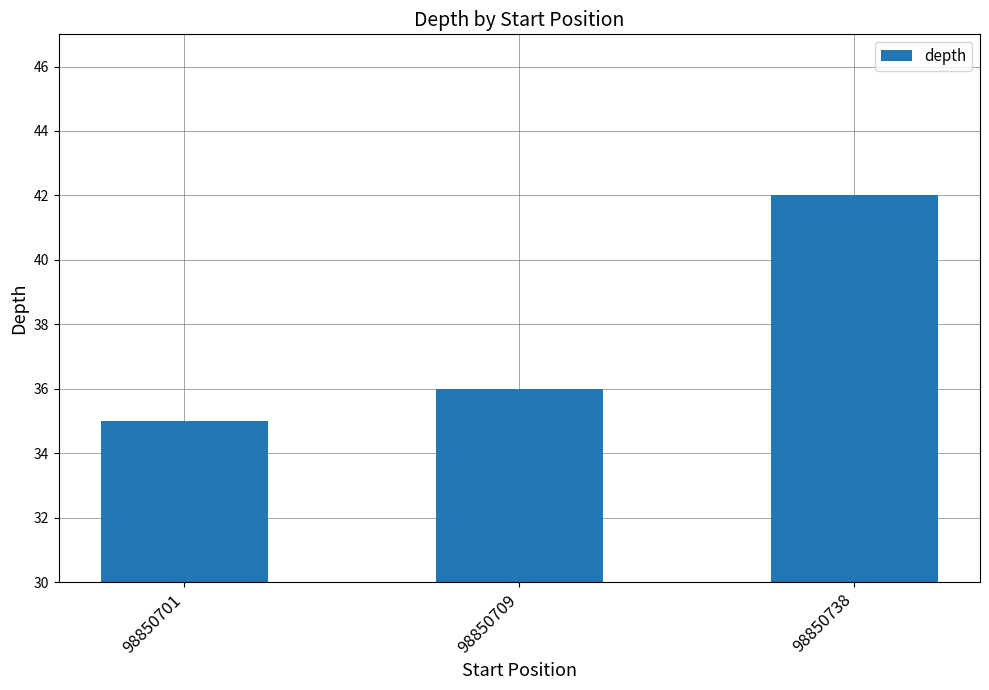

What is the smallest value displayed?

35